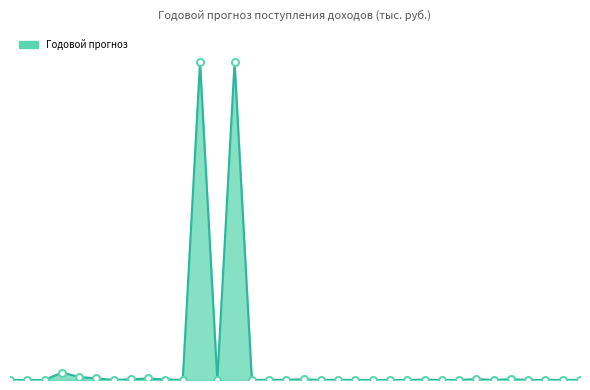

Rank the categories by value from highest to lowest.

12, 14, 4, 5, 6, 9, 28, 30, 8, 18, 10, 25, 20, 16, 17, 32, 34, 11, 33, 7, 19, 29, 31, 24, 1, 21, 2, 3, 13, 15, 22, 23, 26, 27